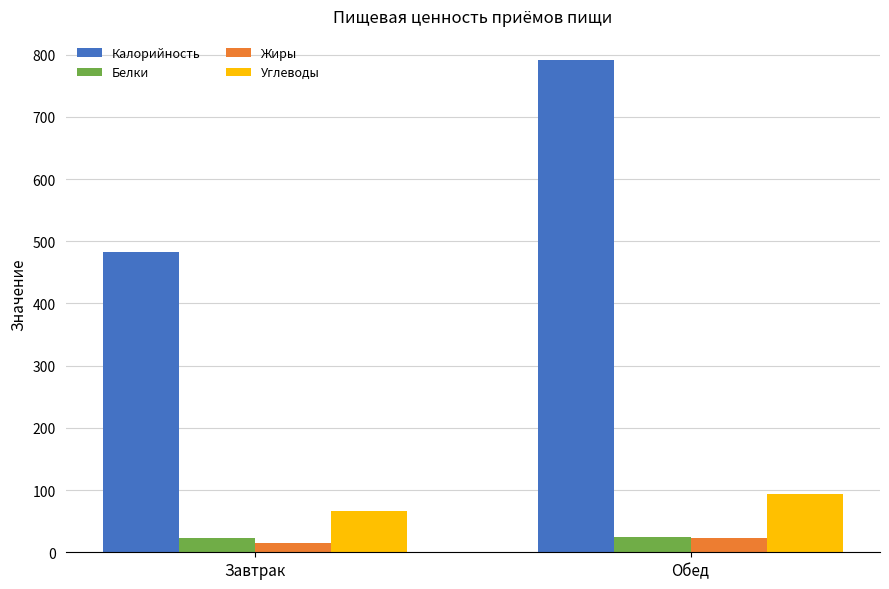

At which category does the chart reach its peak across all series?

Обед